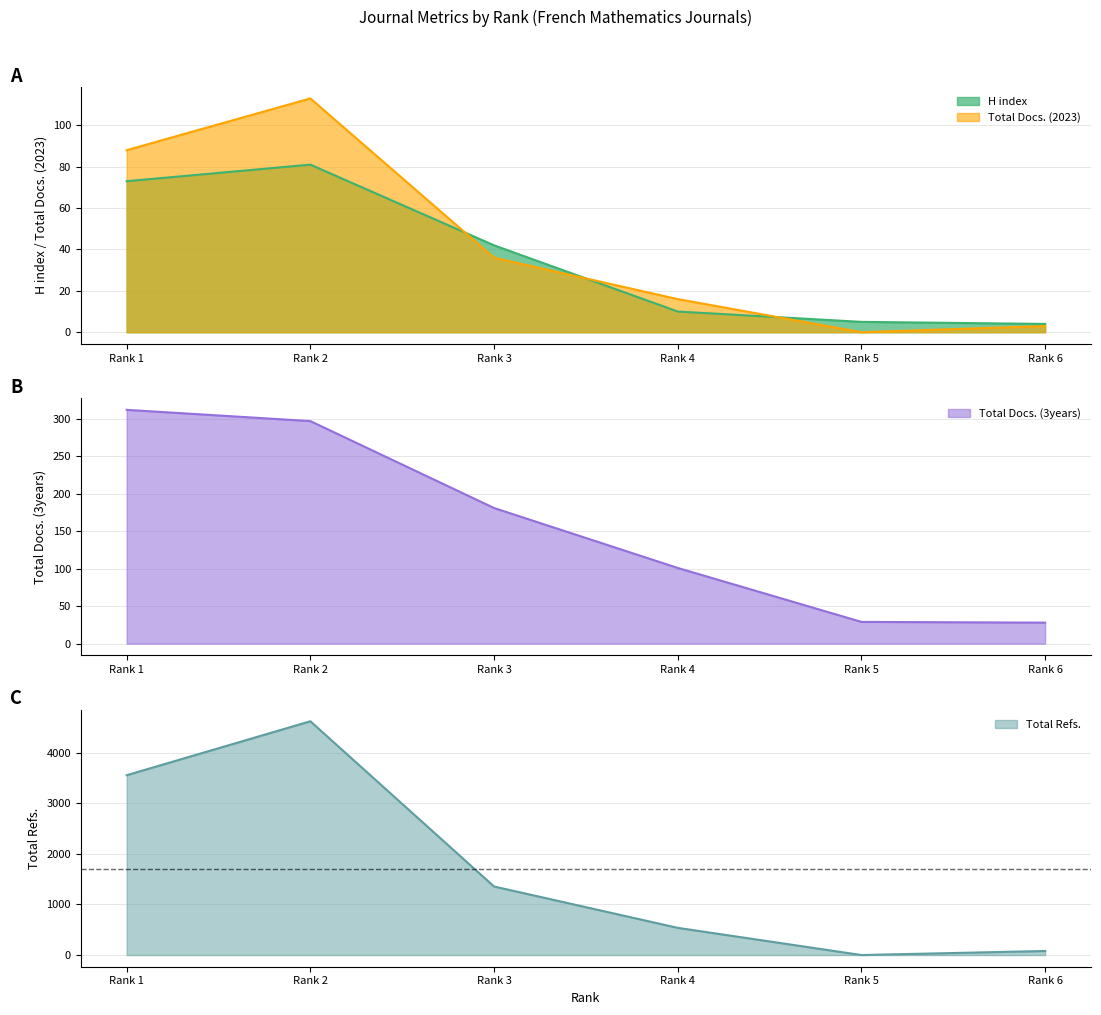

Count the number of categories in the chart.

6